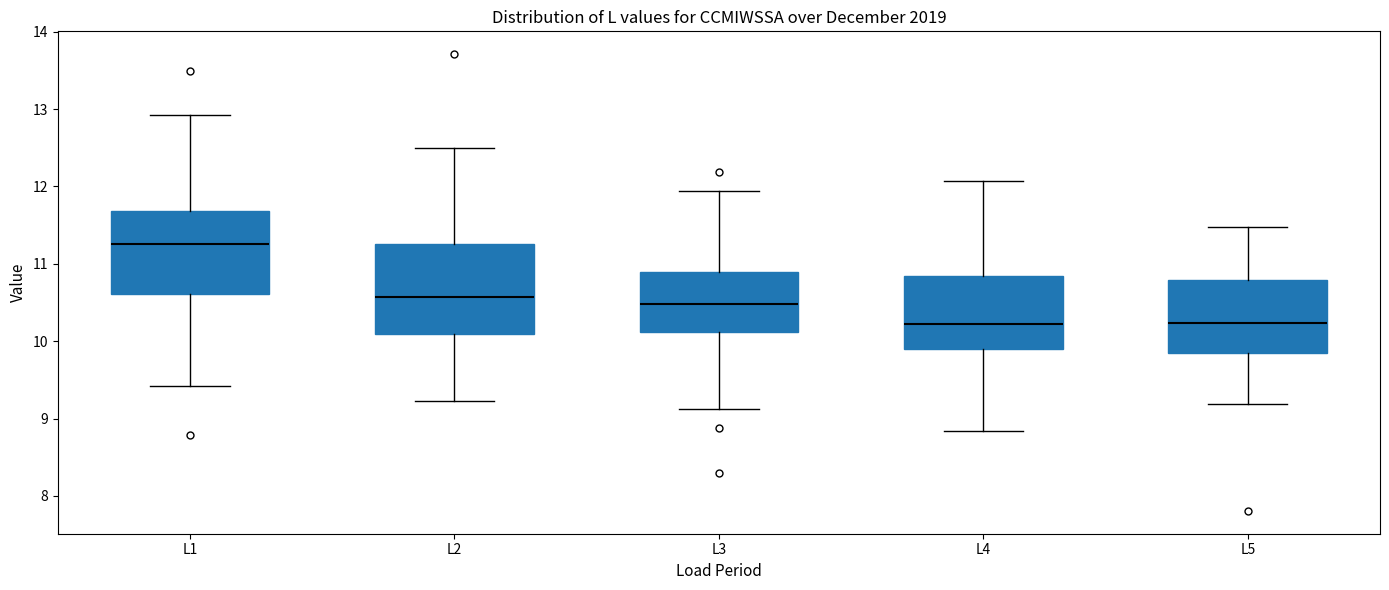

Reading left to right, transcribe this box plot: for each box, give where its median line is, the range the box spans, and where its two whiskers end, as read against the y-axis. The values are not printed on the chart, so give them approximately, as read against the axis.

L1: median 11.3, box 10.6 to 11.7, whiskers 9.4 to 12.9
L2: median 10.6, box 10.1 to 11.3, whiskers 9.2 to 12.5
L3: median 10.5, box 10.1 to 10.9, whiskers 9.1 to 11.9
L4: median 10.2, box 9.9 to 10.8, whiskers 8.8 to 12.1
L5: median 10.2, box 9.8 to 10.8, whiskers 9.2 to 11.5